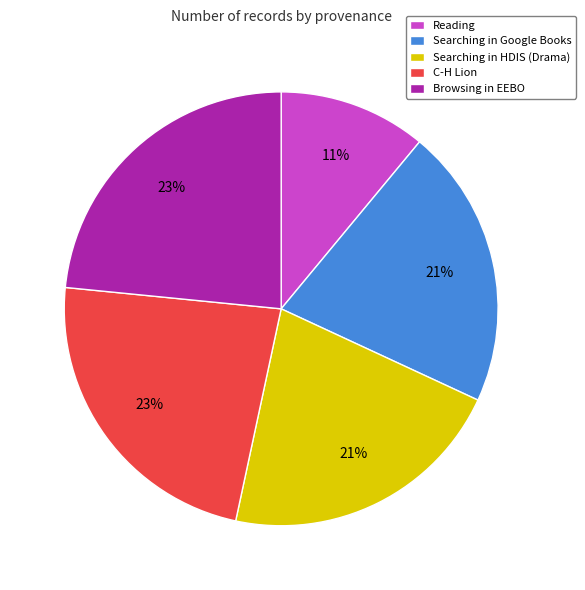

To the nearest percent, what is the difference between the largest and smallest slice percentages?

12%